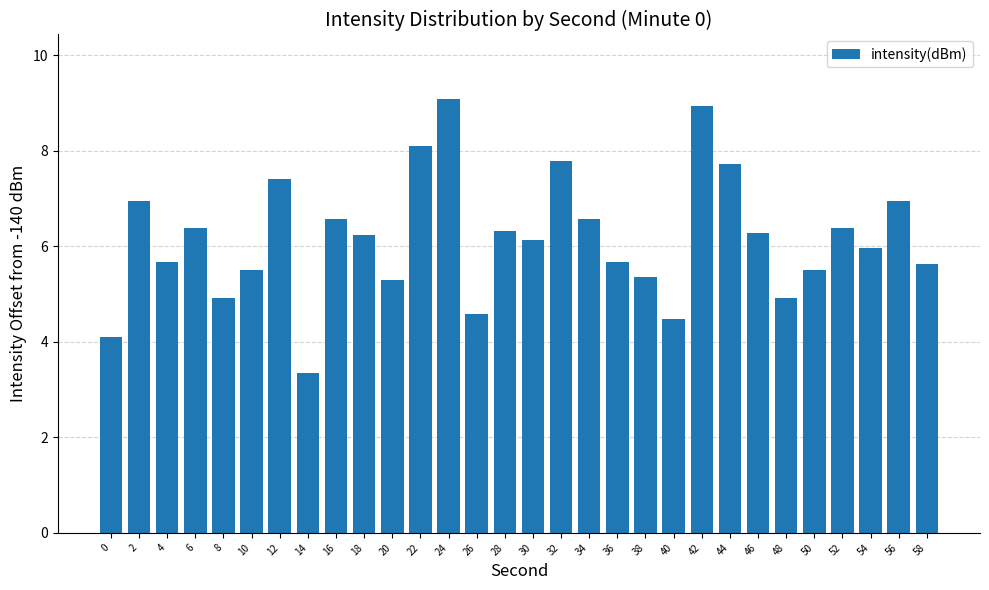

At which category does the chart reach its peak across all series?

24